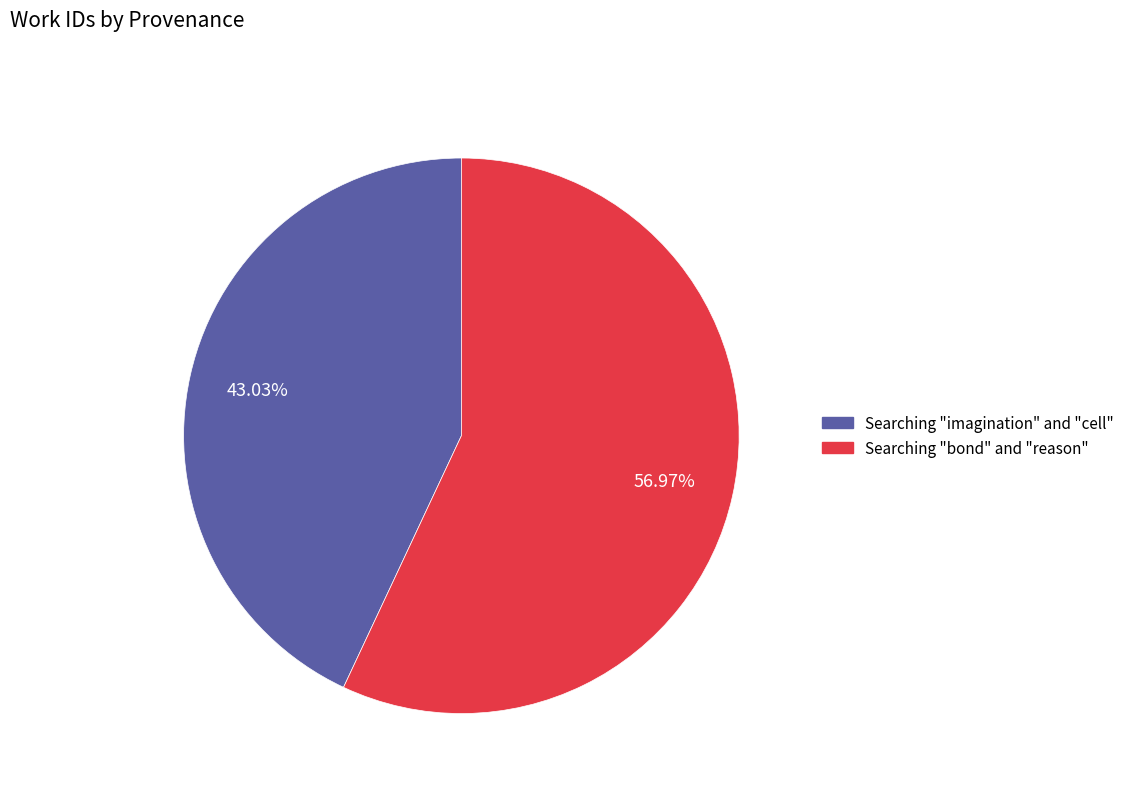

Is there any slice that represents more than half of the pie?

Yes